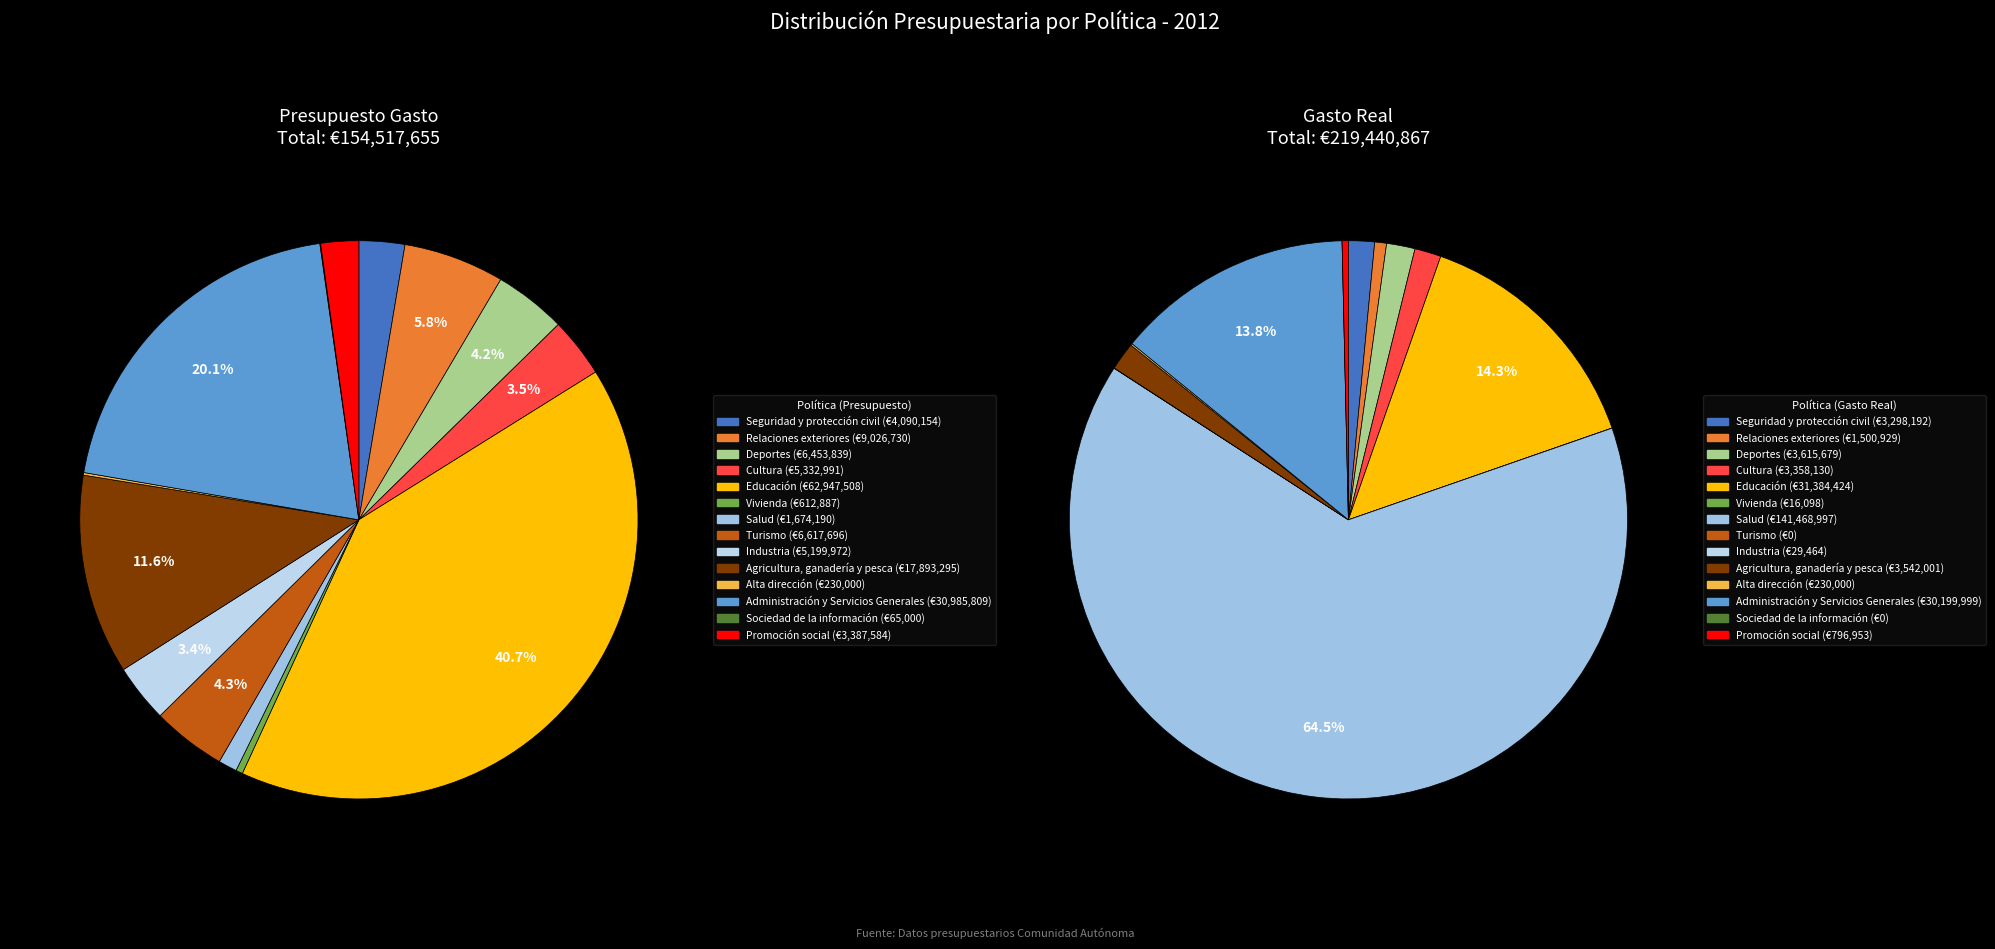

Combined, what portion of the pie is Industria and Administración y Servicios Generales?

23.4%